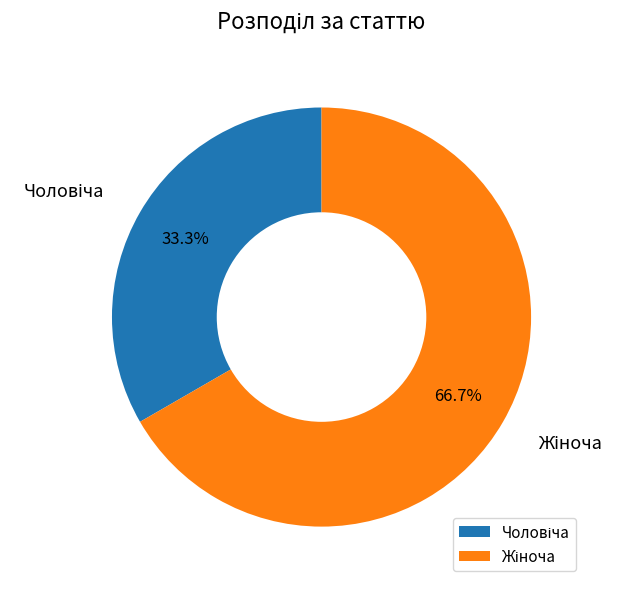

Is there a majority slice in this chart?

Yes